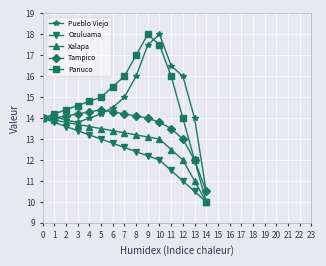

What is the difference between the maximum and minimum values in the Xalapa series?

4.0